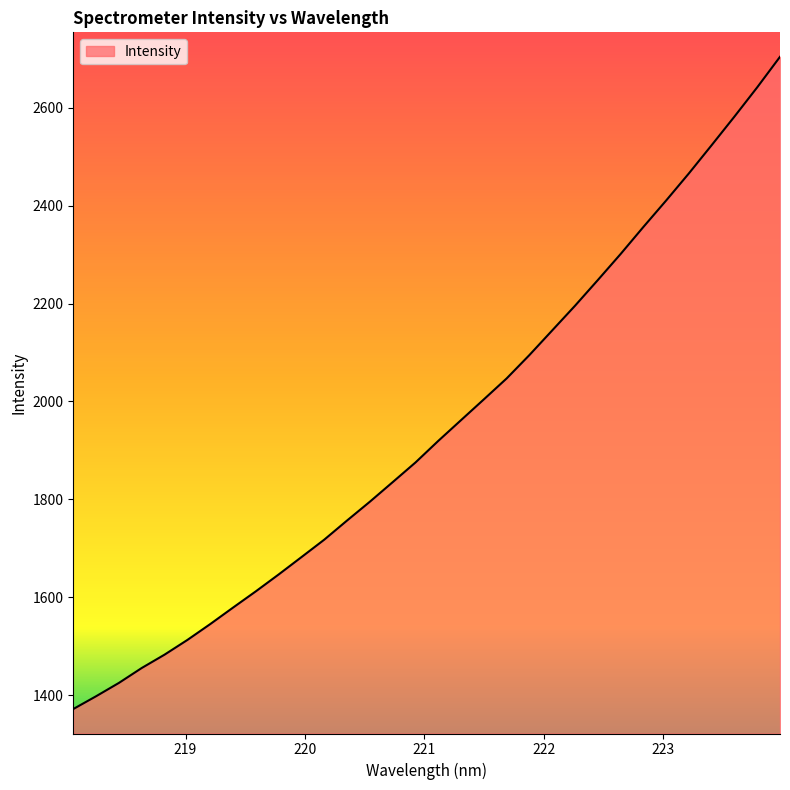

What is the maximum value shown in the chart?

2704.1